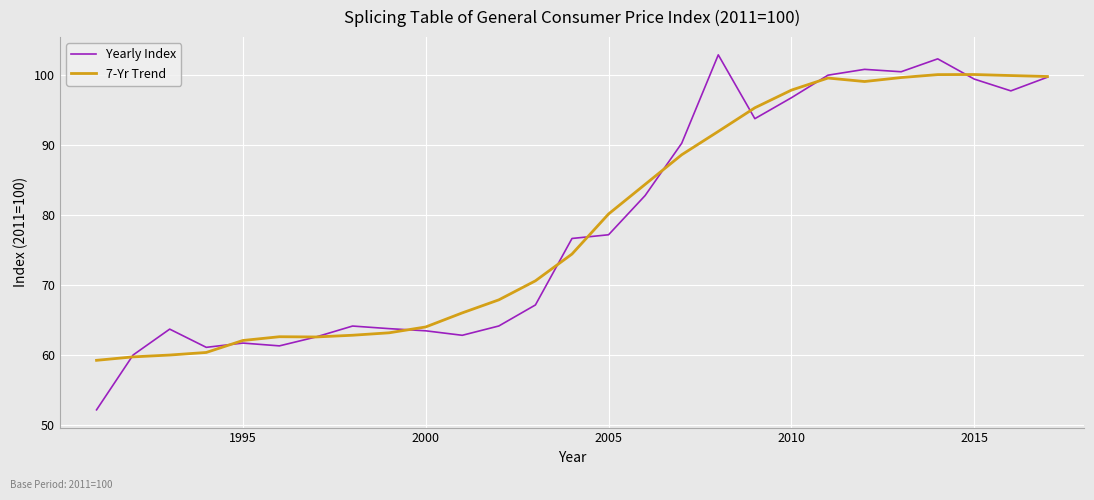

Which series has the widest spread of values?

Yearly Index